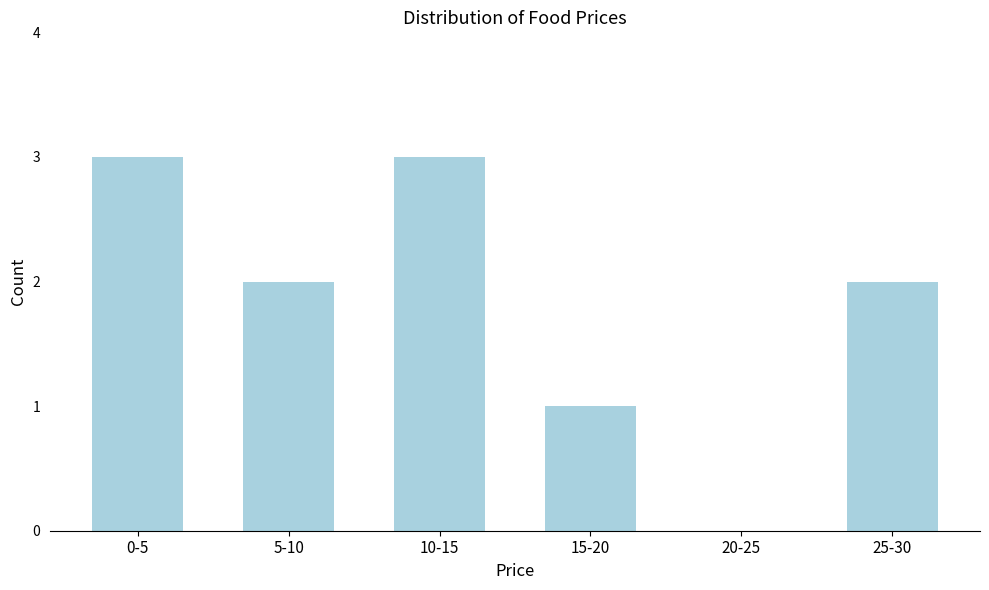

Reading left to right, what are all the values shown in this chart?

0-5=3	5-10=2	10-15=3	15-20=1	20-25=0	25-30=2